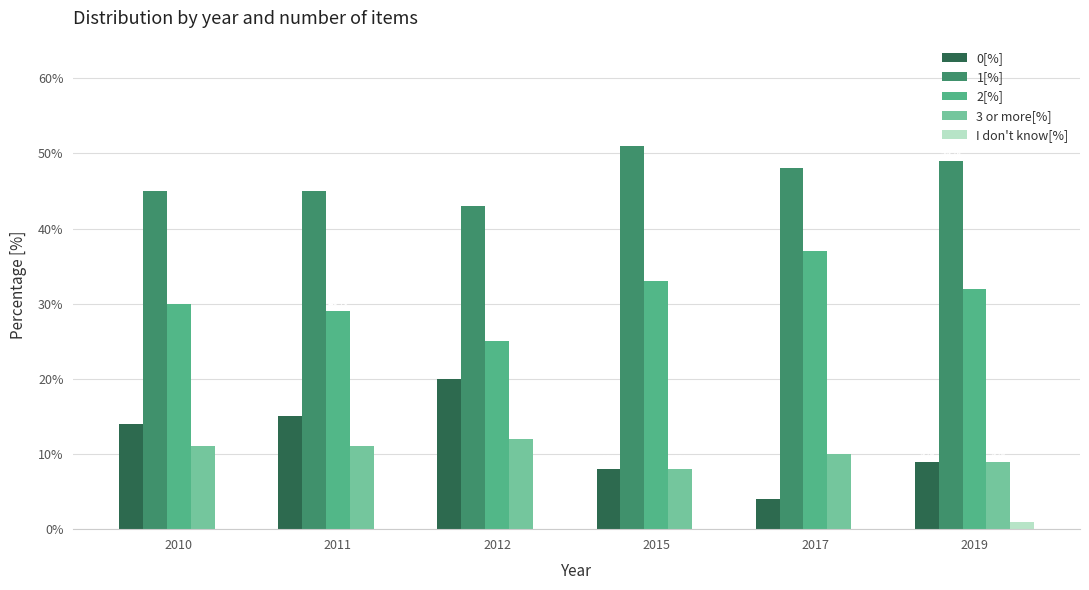

Reading left to right, what are all the values shown in this chart?

0[%]: 14	15	20	8	4	9
1[%]: 45	45	43	51	48	49
2[%]: 30	29	25	33	37	32
3 or more[%]: 11	11	12	8	10	9
I don't know[%]: 0	0	0	0	0	1